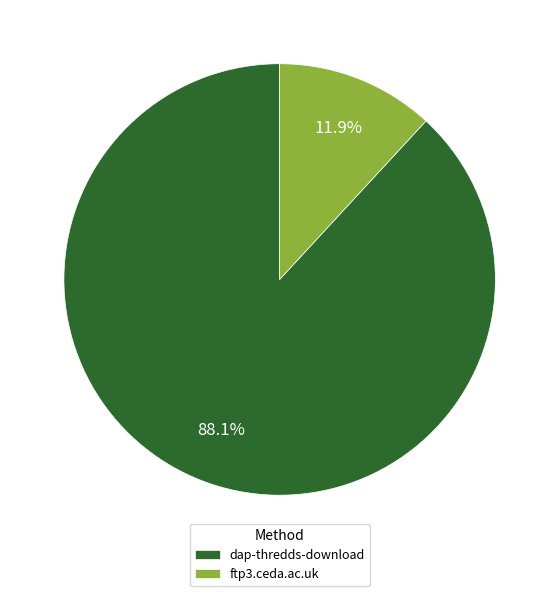

To the nearest percent, what is the difference between the dap-thredds-download and ftp3.ceda.ac.uk slice percentages?

76%